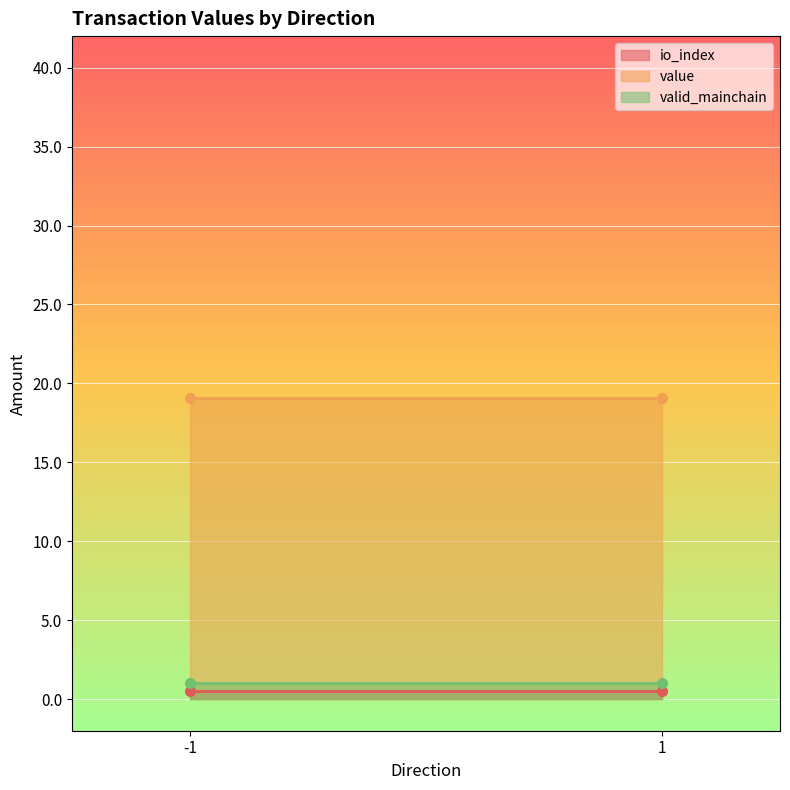

Which category has the lowest value in the value series?

-1